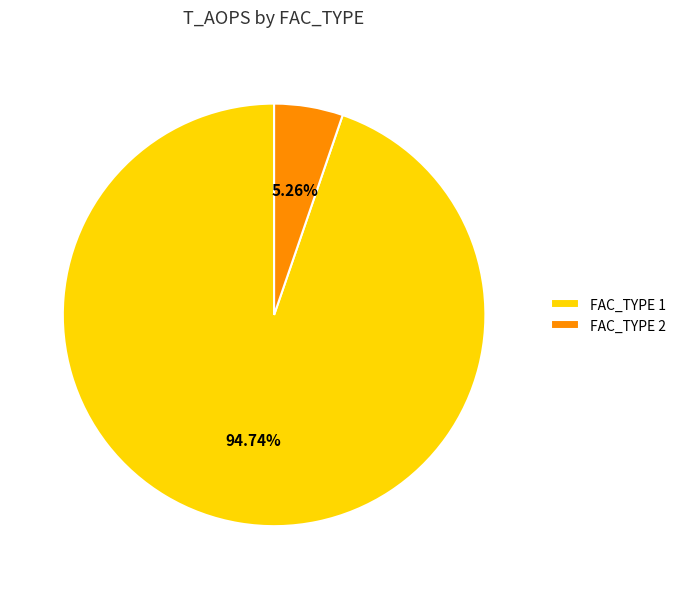

Is there a majority slice in this chart?

Yes